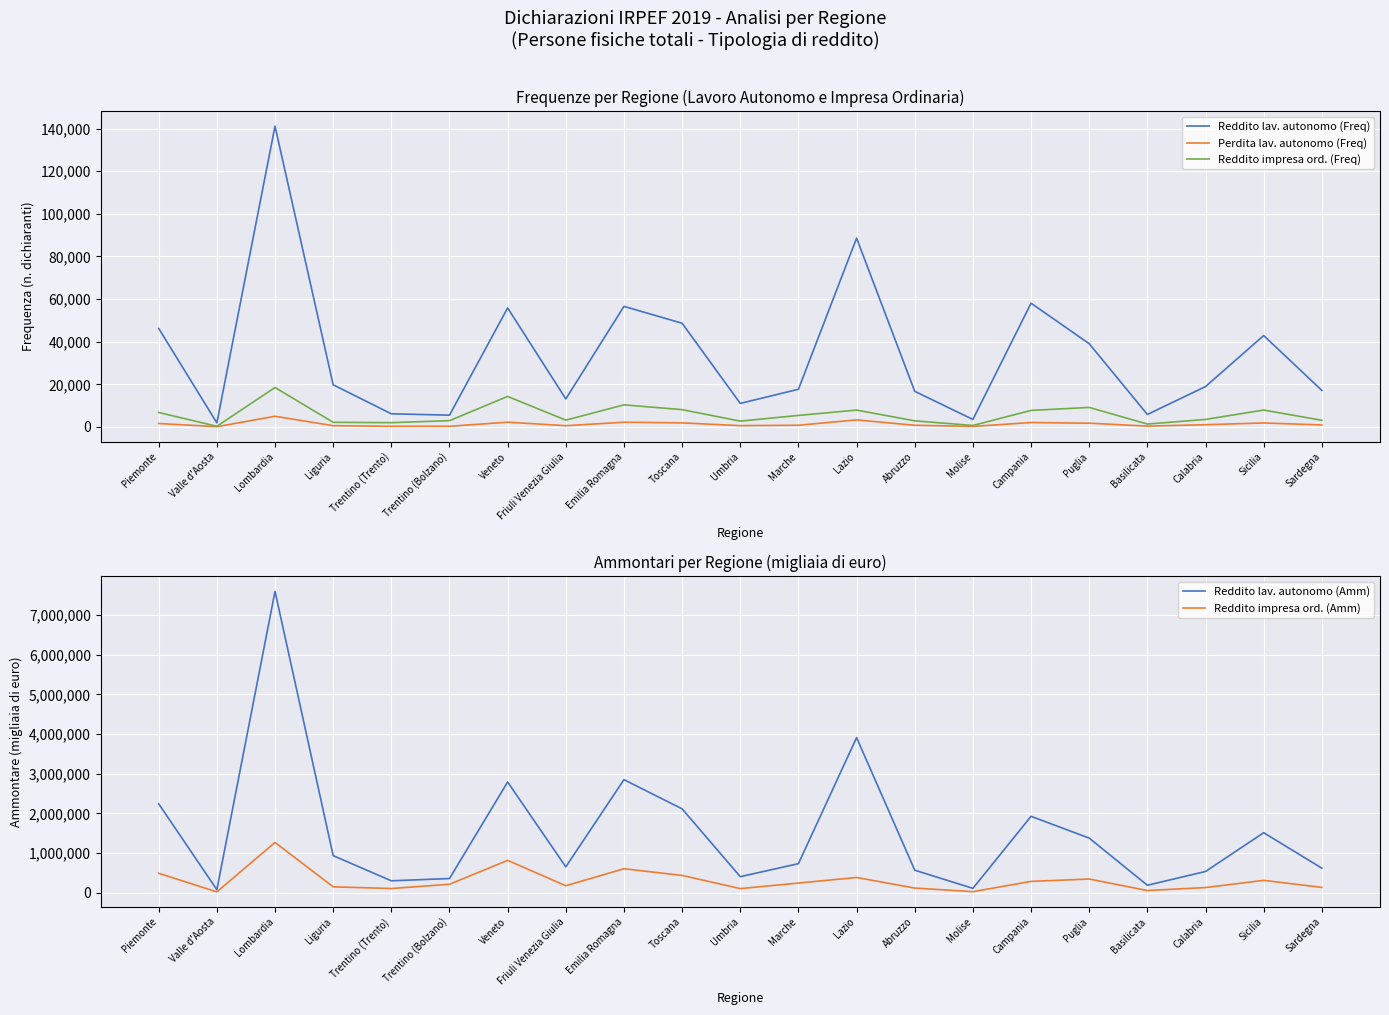

Reading left to right, transcribe all the data shown in this chart.

Reddito lav. autonomo (Freq): 46235	1883	141159	19763	6158	5512	55849	13132	56581	48661	11030	17669	88602	16694	3510	58074	39062	5840	18940	42886	17126
Perdita lav. autonomo (Freq): 1597	105	4993	571	270	287	2218	568	2196	1895	592	777	3288	773	226	2052	1749	369	1031	1858	913
Reddito impresa ord. (Freq): 6766	298	18495	2150	1996	2930	14301	3172	10353	8102	2715	5389	7894	2846	675	7745	9139	1331	3506	7913	3102
Reddito lav. autonomo (Amm): 2240676	76222	7594410	934313	300243	356946	2790117	651115	2849382	2113667	404237	731725	3909124	567528	109621	1925197	1375820	187841	534977	1511927	618325
Reddito impresa ord. (Amm): 489352	21081	1266309	148288	105636	212800	815273	175331	604021	435661	103483	243090	383710	117187	26042	285196	344885	54412	129826	311299	134131